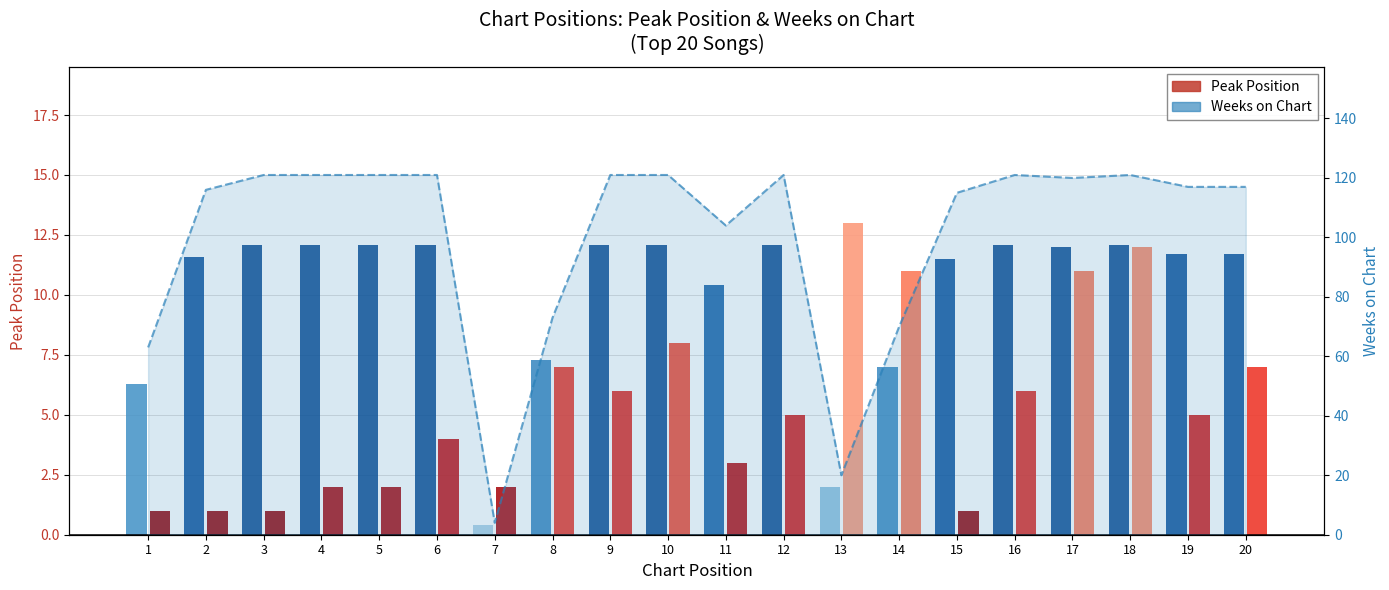

Is it true that the value at 7 is 4?

True